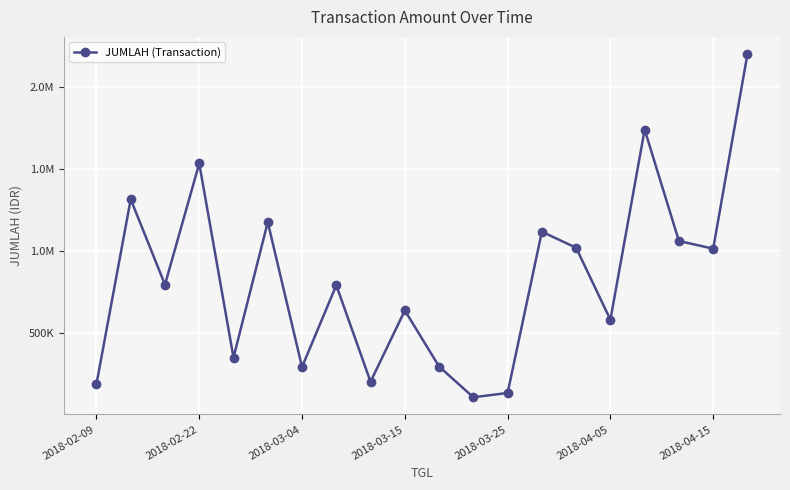

Does the chart have visible grid lines?

Yes